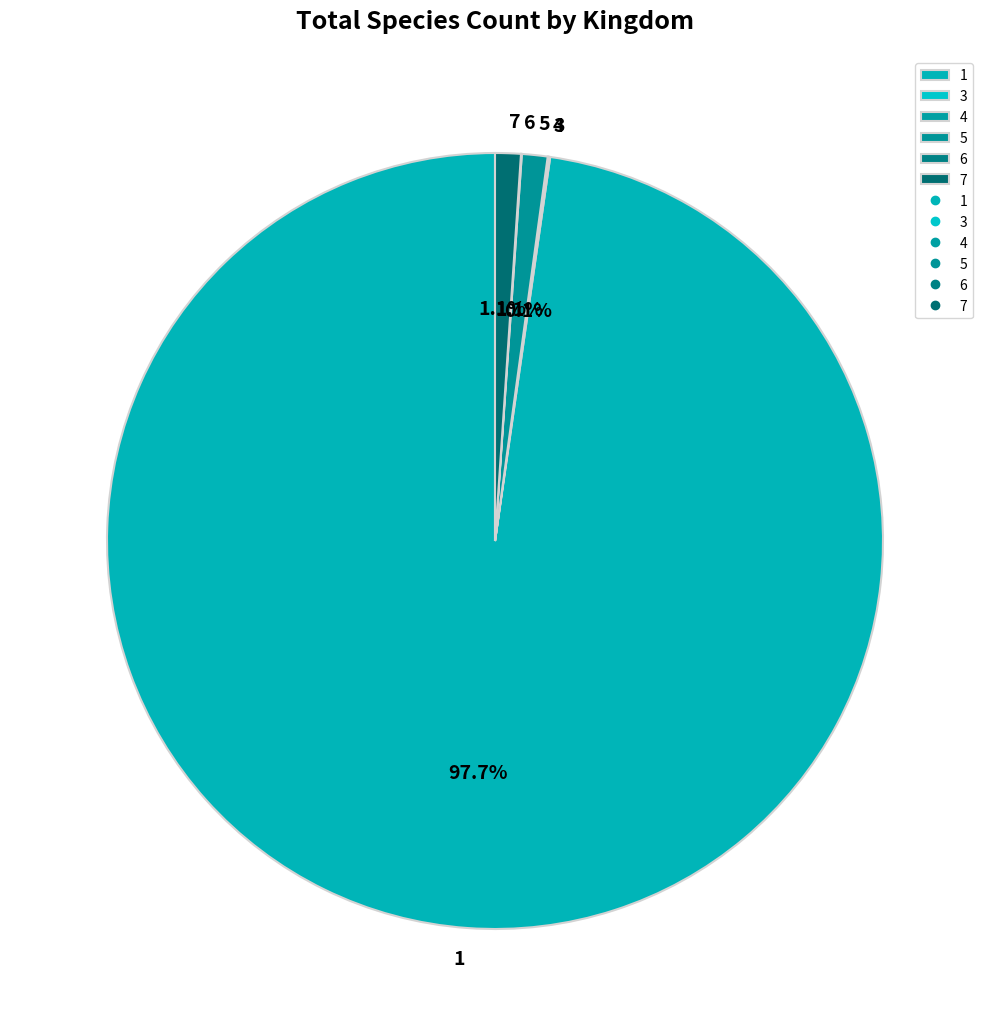

What is the majority slice?

1